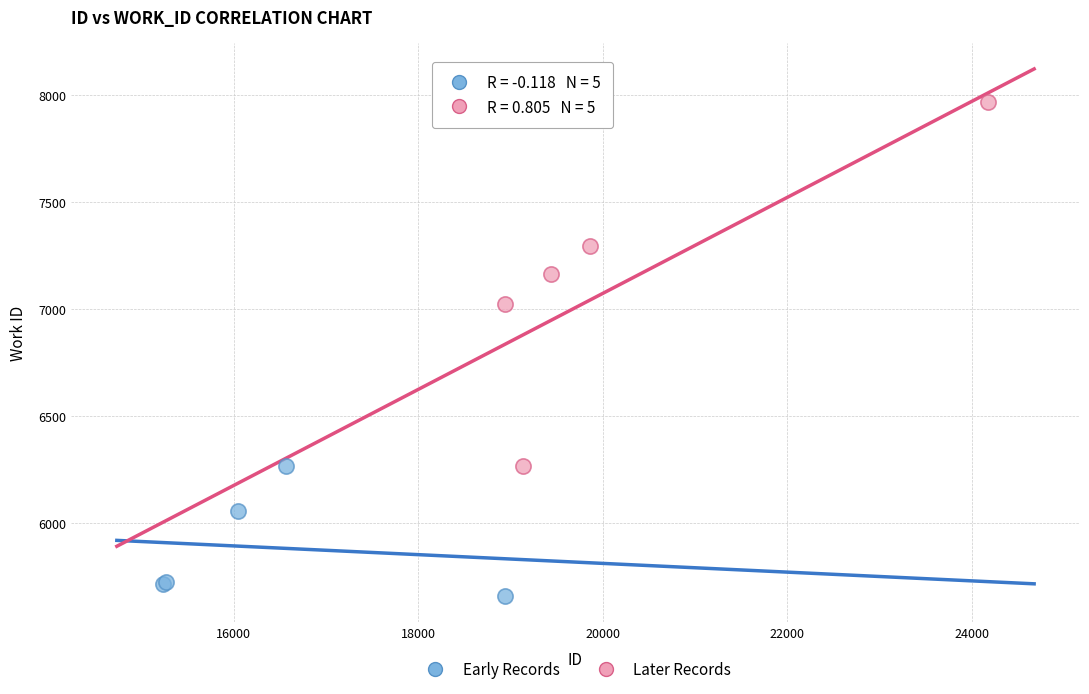

Which series contains the lowest Y value?

Early Records